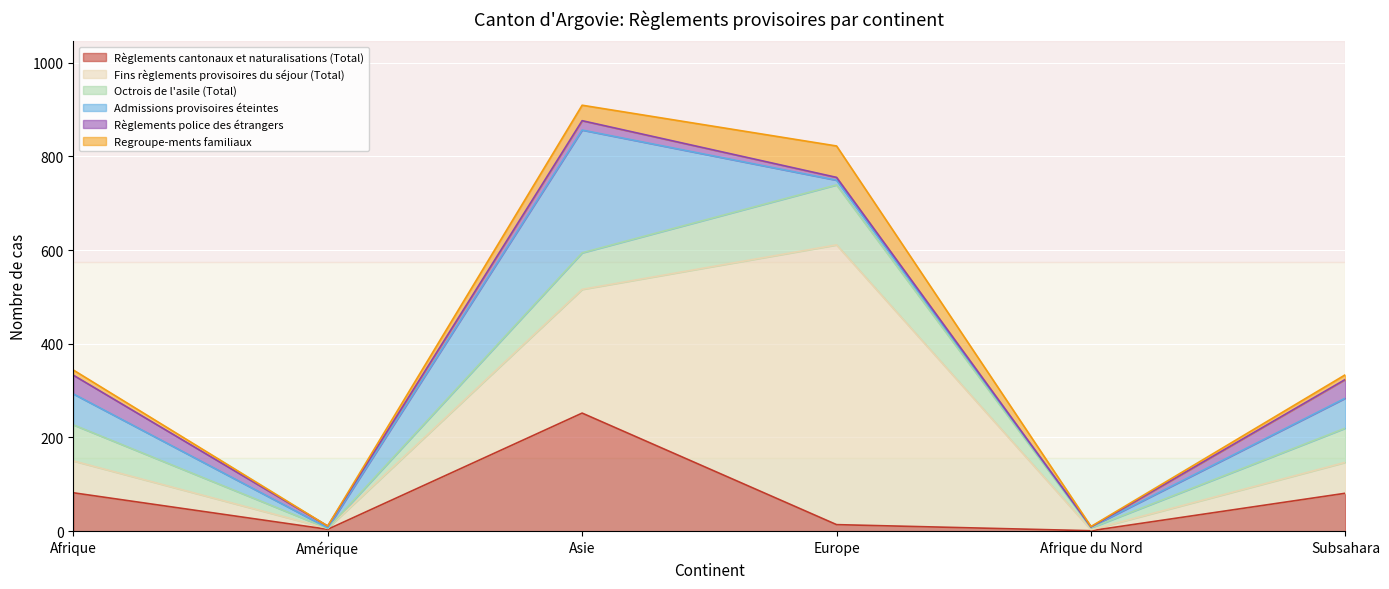

After their last crossing, which series has the higher values: Règlements cantonaux et naturalisations (Total) or Fins règlements provisoires du séjour (Total)?

Règlements cantonaux et naturalisations (Total)